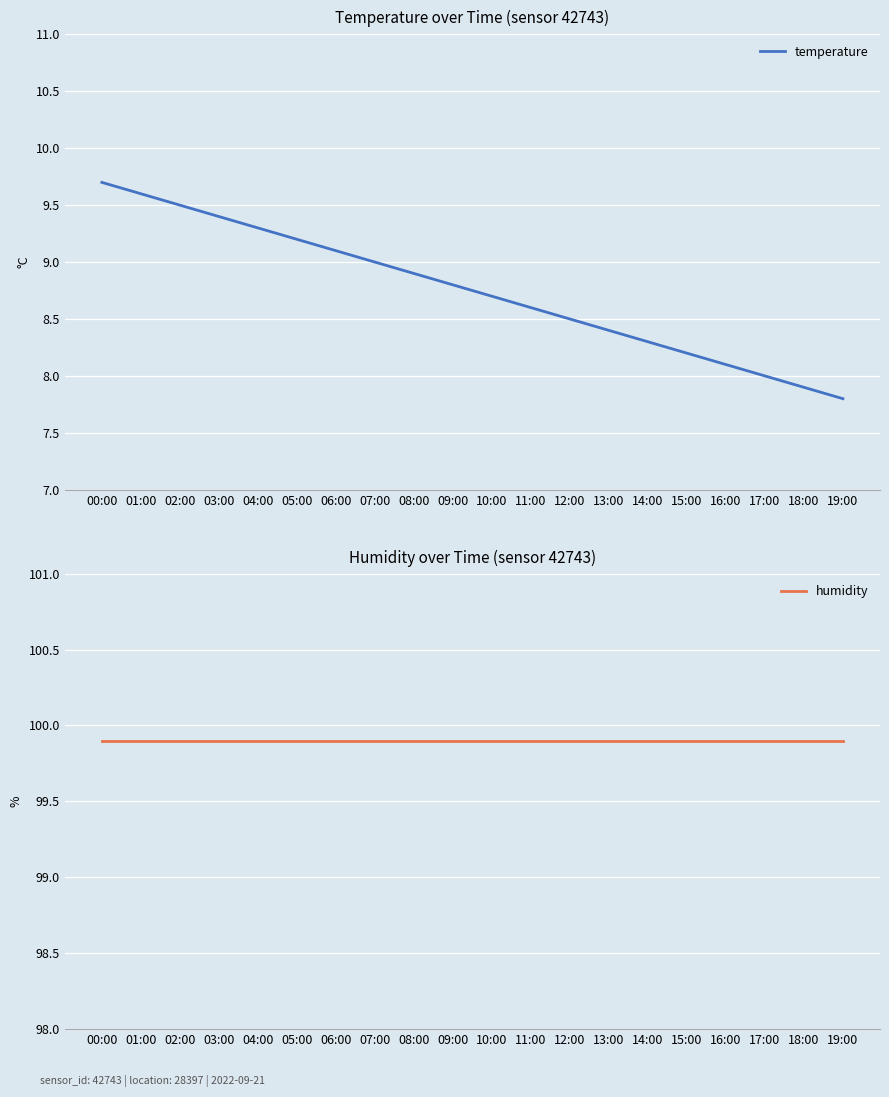

Rank the series at 10:00 from lowest to highest value.

temperature, humidity